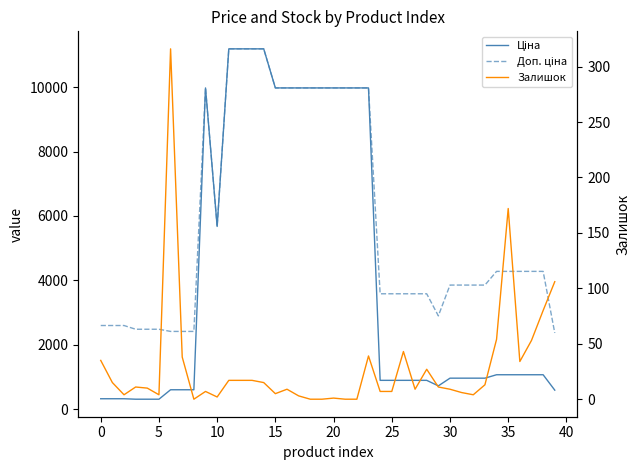

What are all the series names shown in the legend?

Ціна, Доп. ціна, Залишок